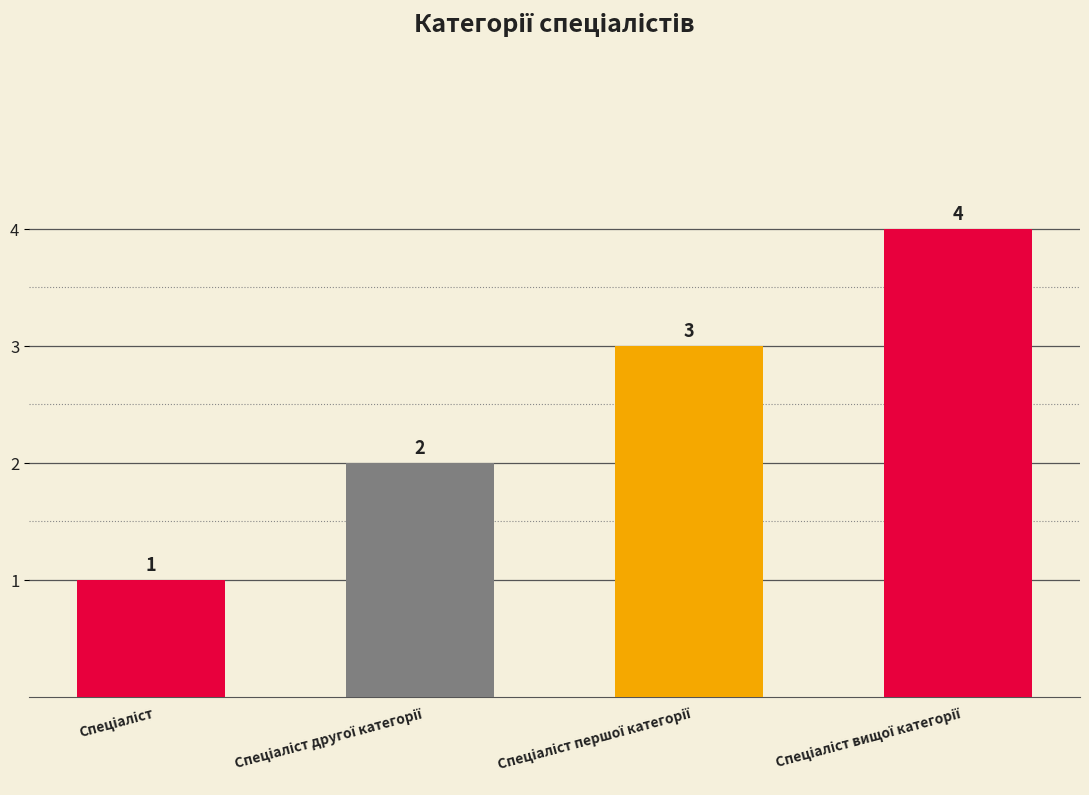

What is the value of the 1st bar from the left?

1